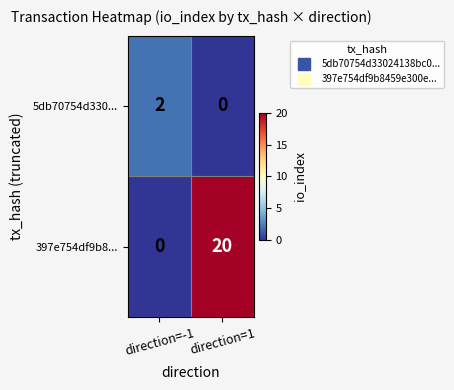

What is the sum of the 397e754df9b8... values at direction=-1 and direction=1?

20